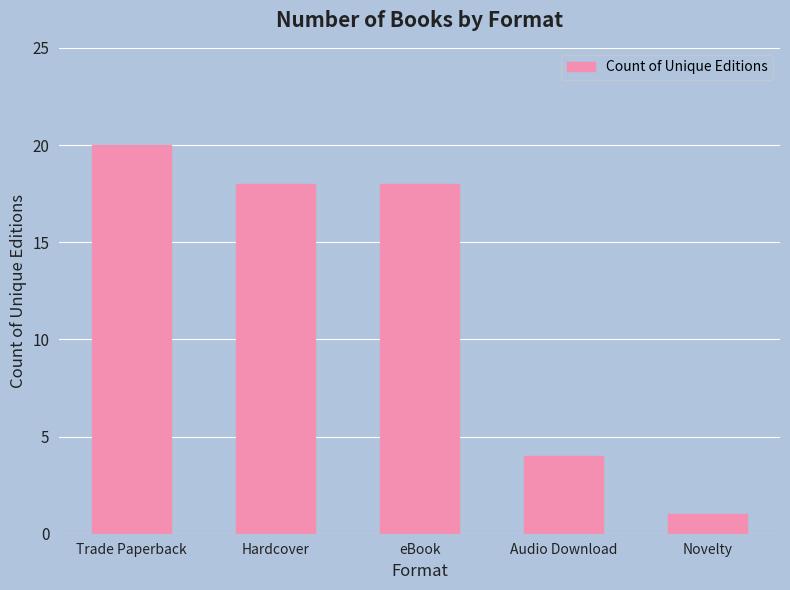

What is the value of the 1st bar from the left?

20